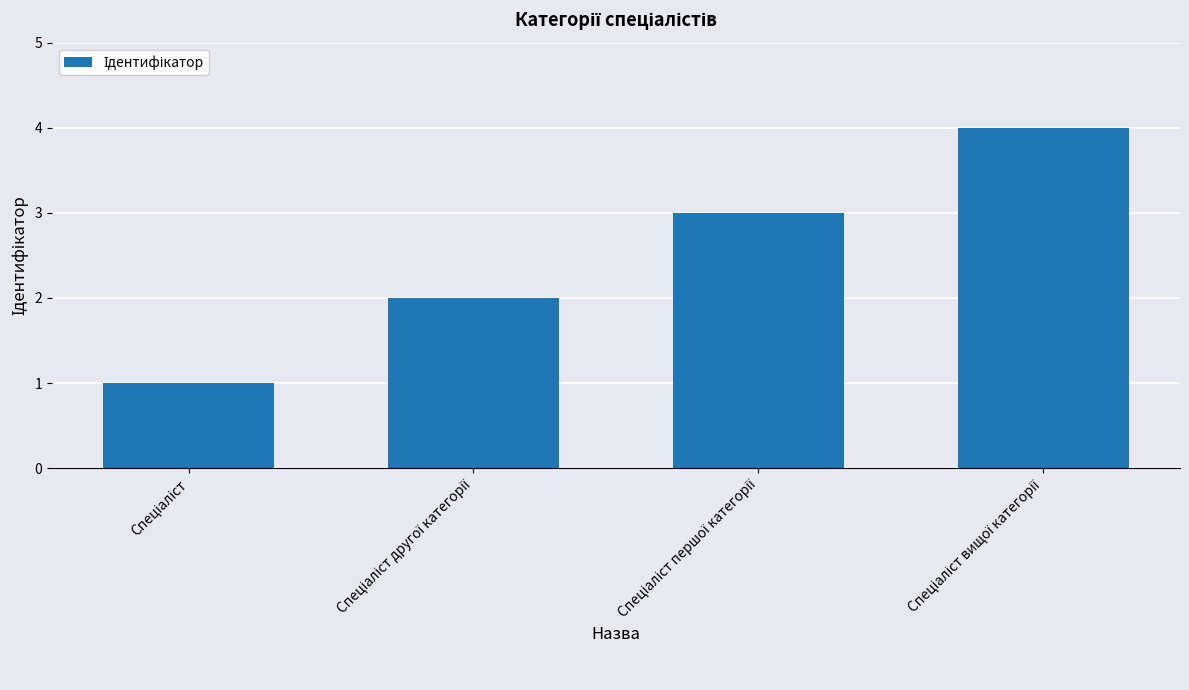

What is the sum of all values?

10